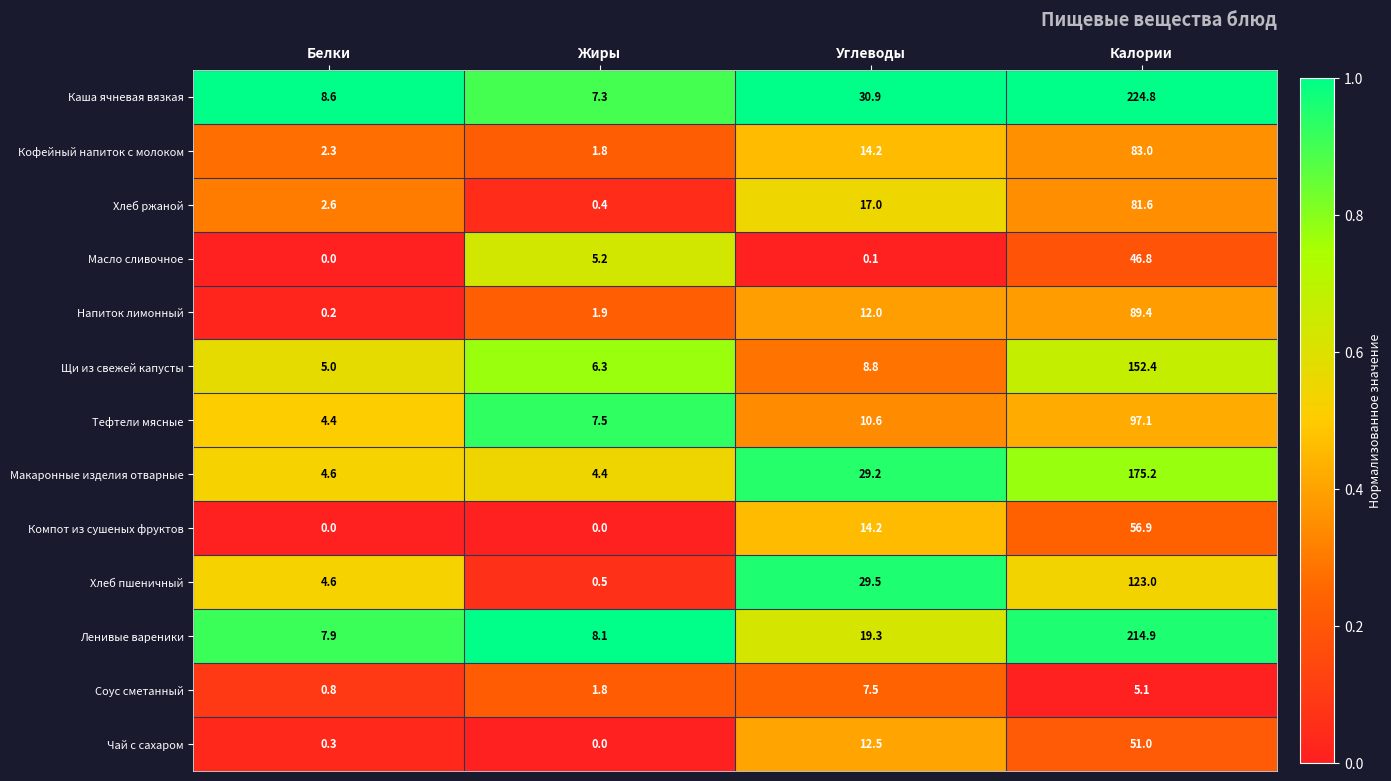

Rank the series by their maximum value, from lowest to highest.

Соус сметанный, Масло сливочное, Чай с сахаром, Компот из сушеных фруктов, Хлеб ржаной, Кофейный напиток с молоком, Напиток лимонный, Тефтели мясные, Хлеб пшеничный, Щи из свежей капусты, Макаронные изделия отварные, Ленивые вареники, Каша ячневая вязкая